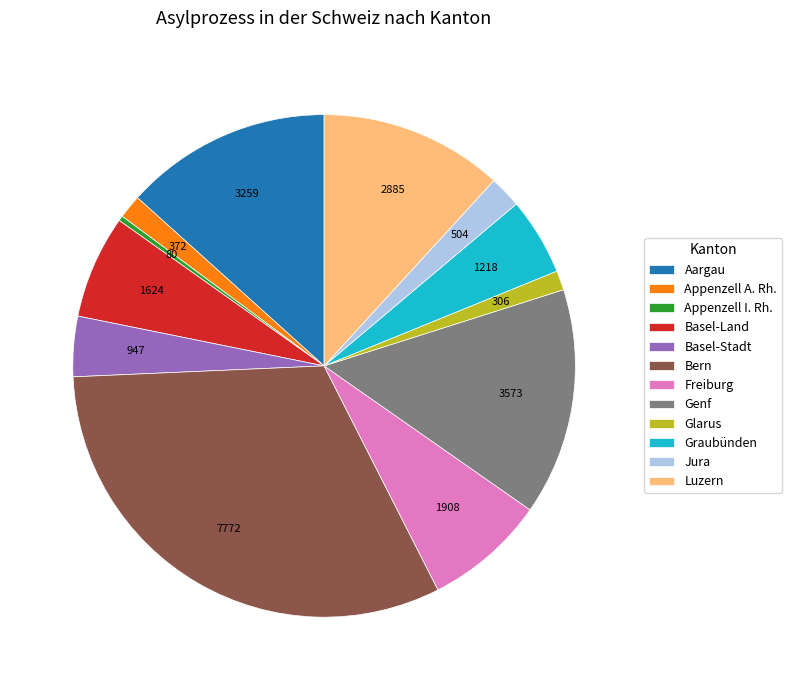

True or false: Basel-Stadt accounts for 4% of the total.

True